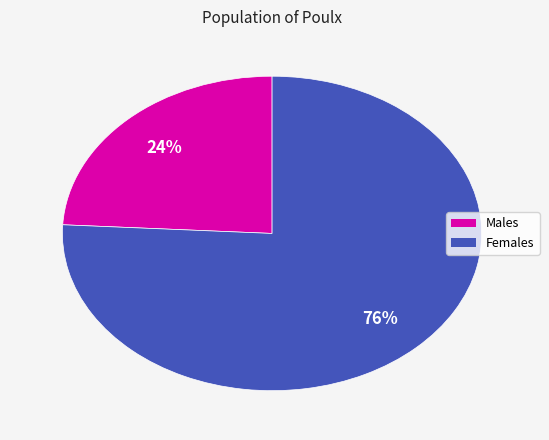

Count the number of slices in the pie.

2